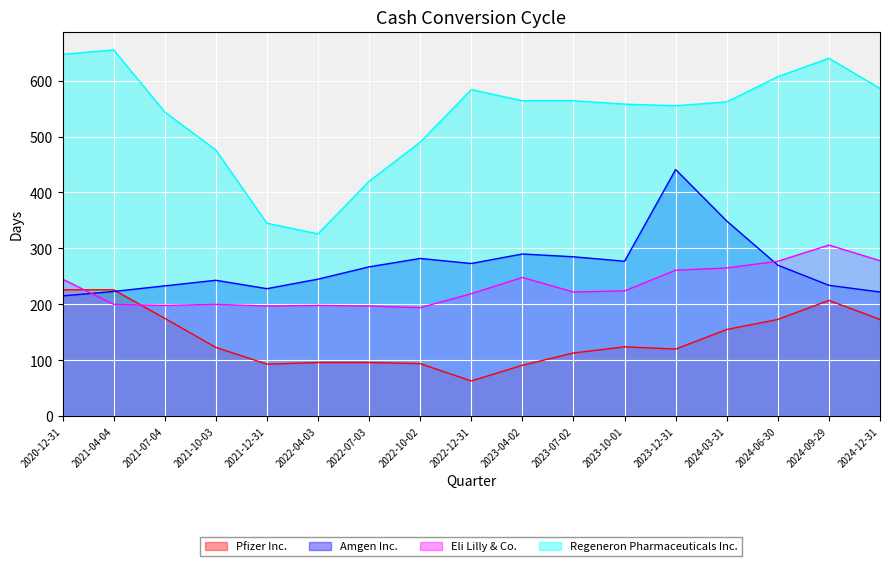

What is the minimum value shown in the chart?

63